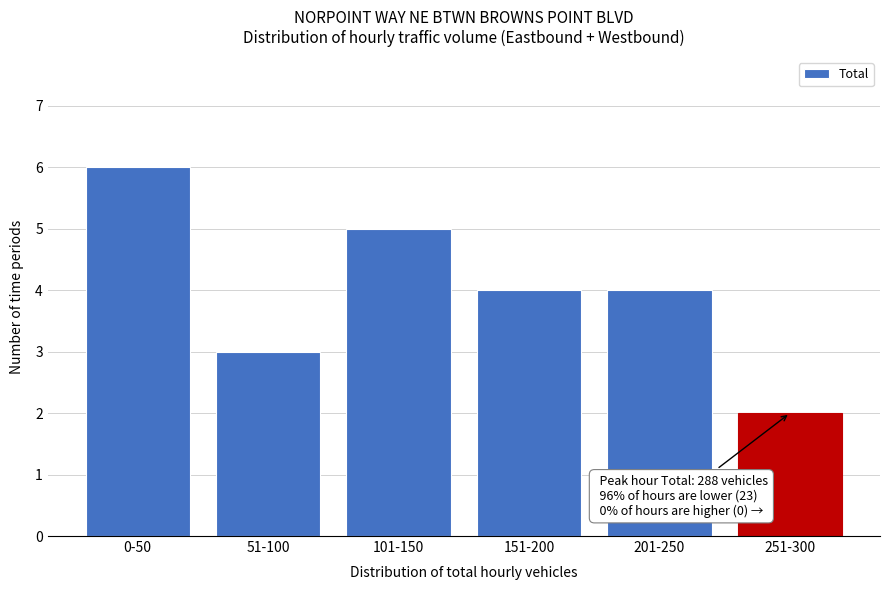

Reading left to right, list all the values displayed in this chart.

0-50=6	51-100=3	101-150=5	151-200=4	201-250=4	251-300=2